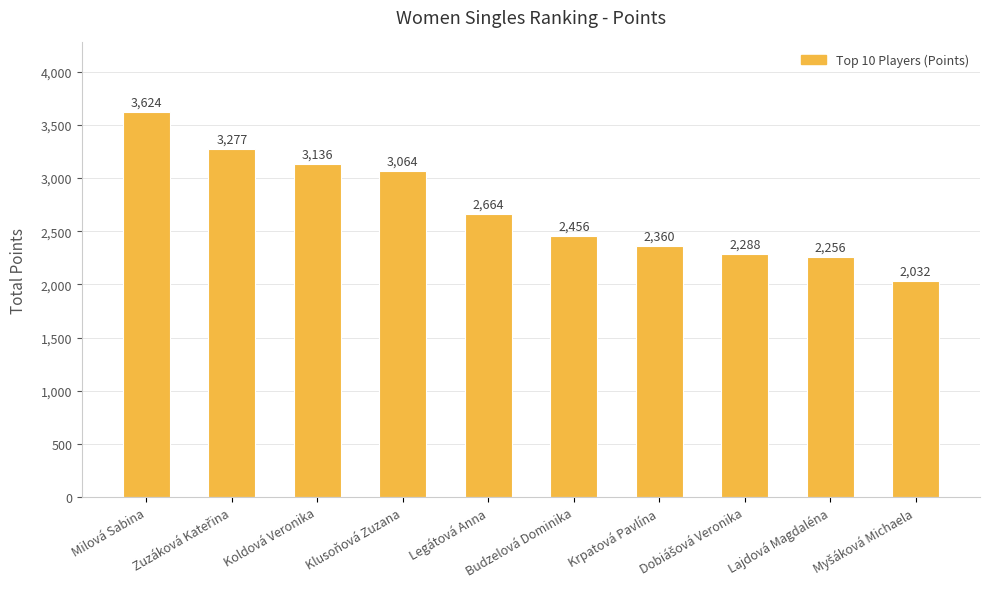

Does the chart contain any negative values?

No